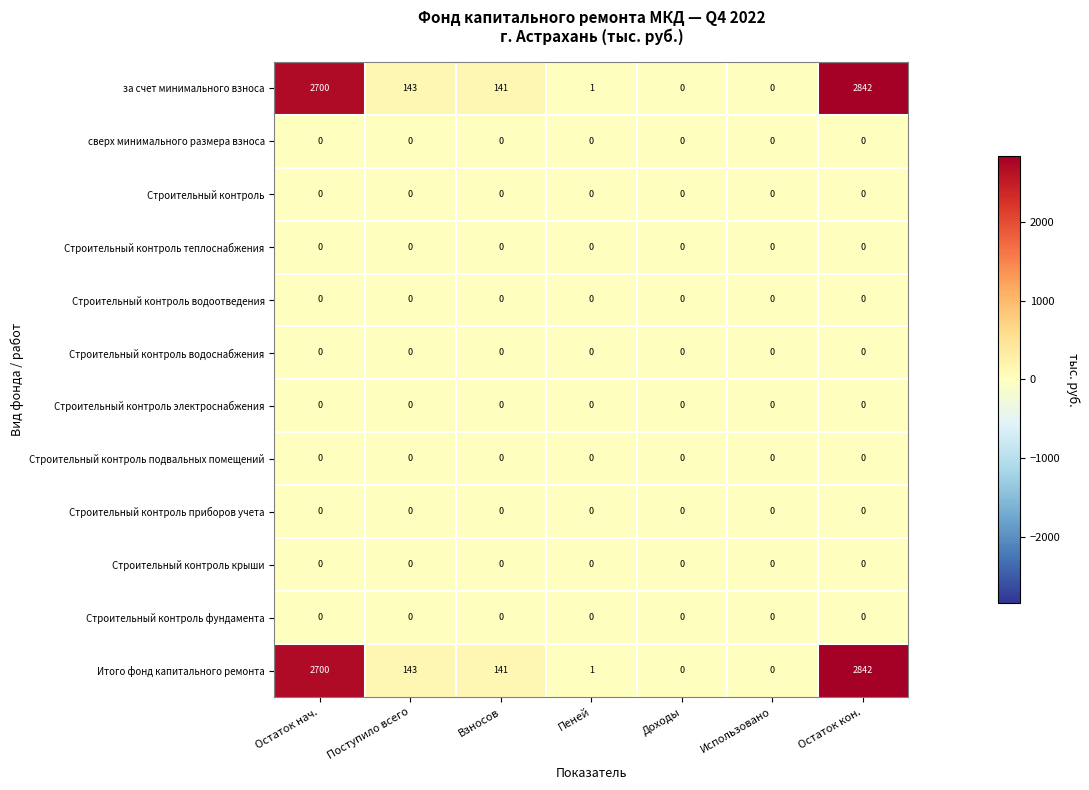

True or false: Строительный контроль подвальных помещений has a value of 0 at Использовано.

True